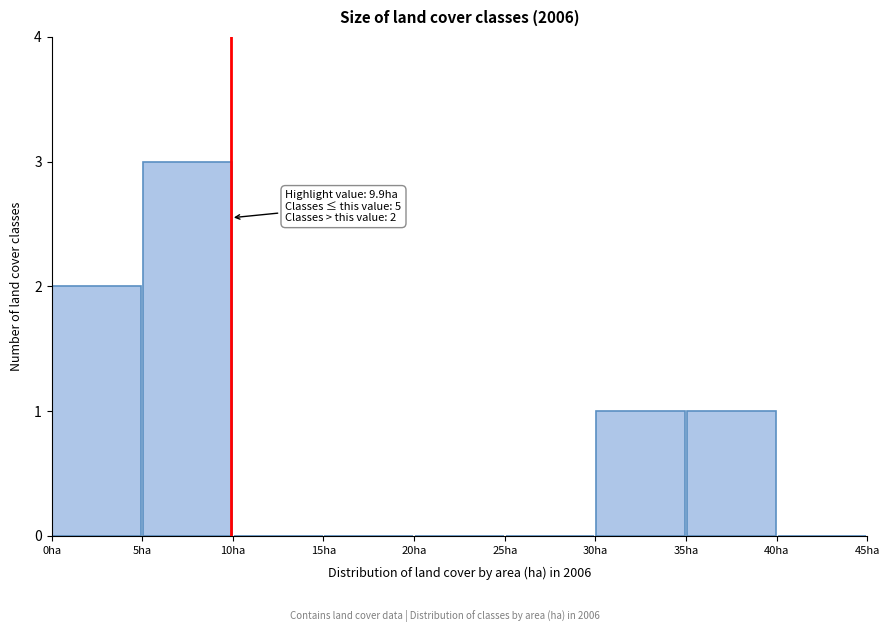

Which range on the x-axis has the tallest bar?

5 to 10